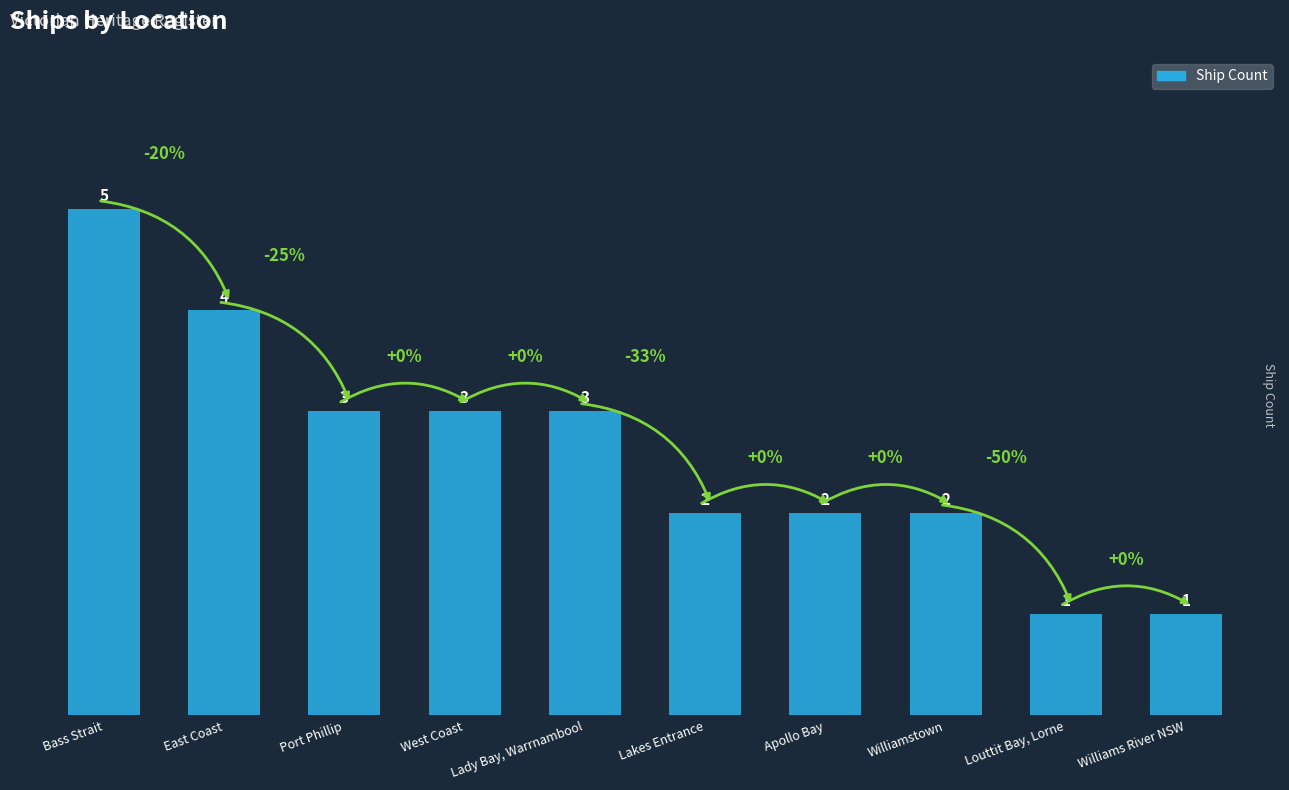

How many bars are there in total?

10